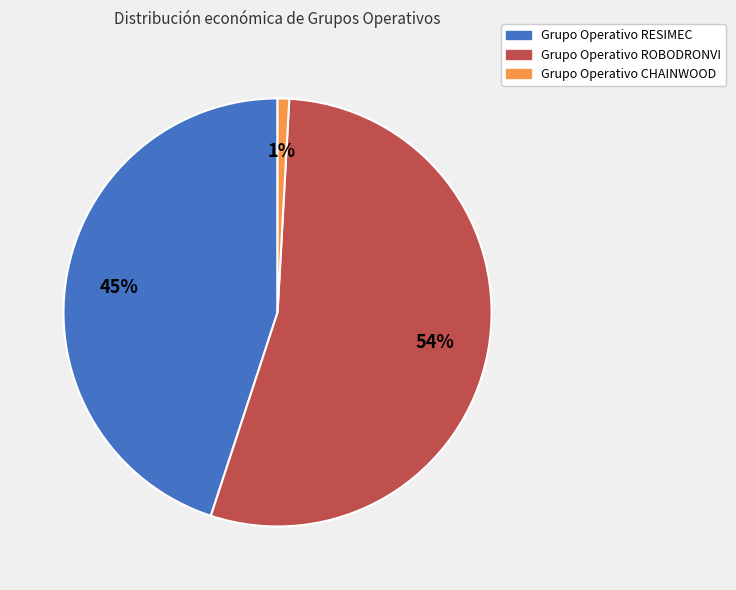

Which slice is the largest?

Grupo Operativo ROBODRONVI